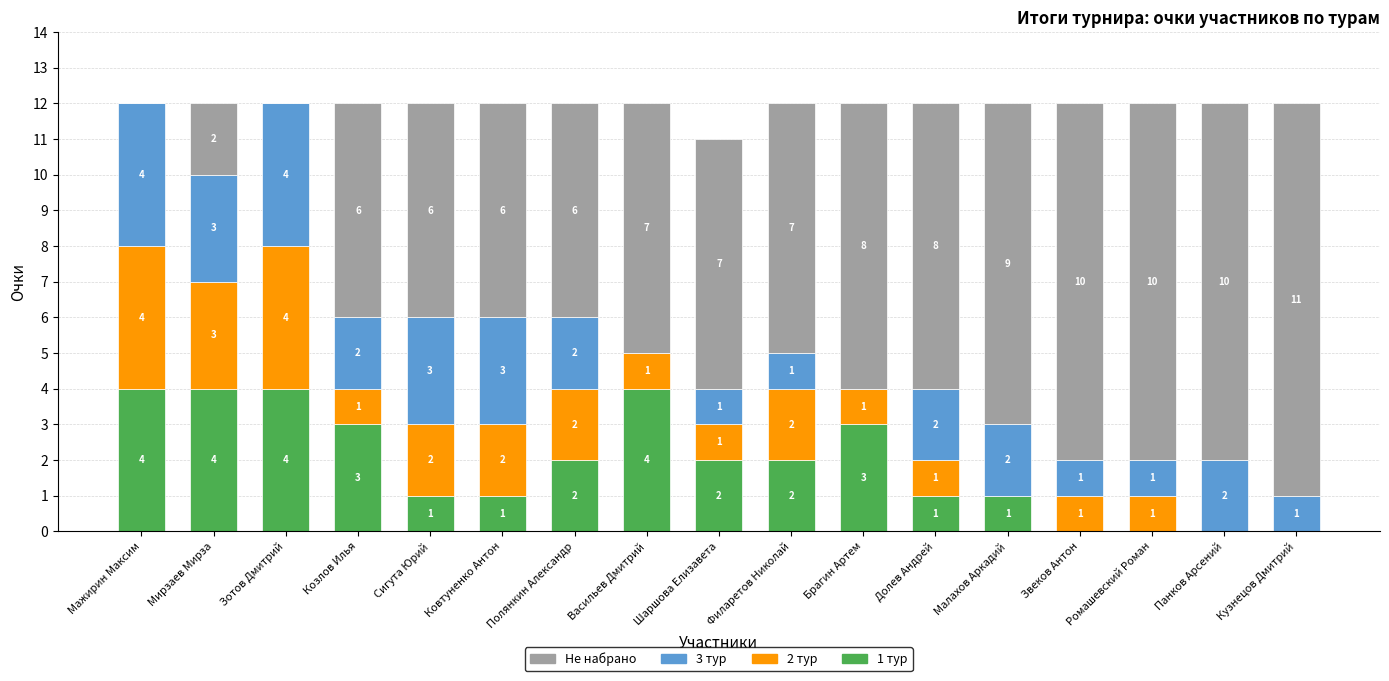

What is the sum of the 1 тур values at Мажирин Максим and Козлов Илья?

7